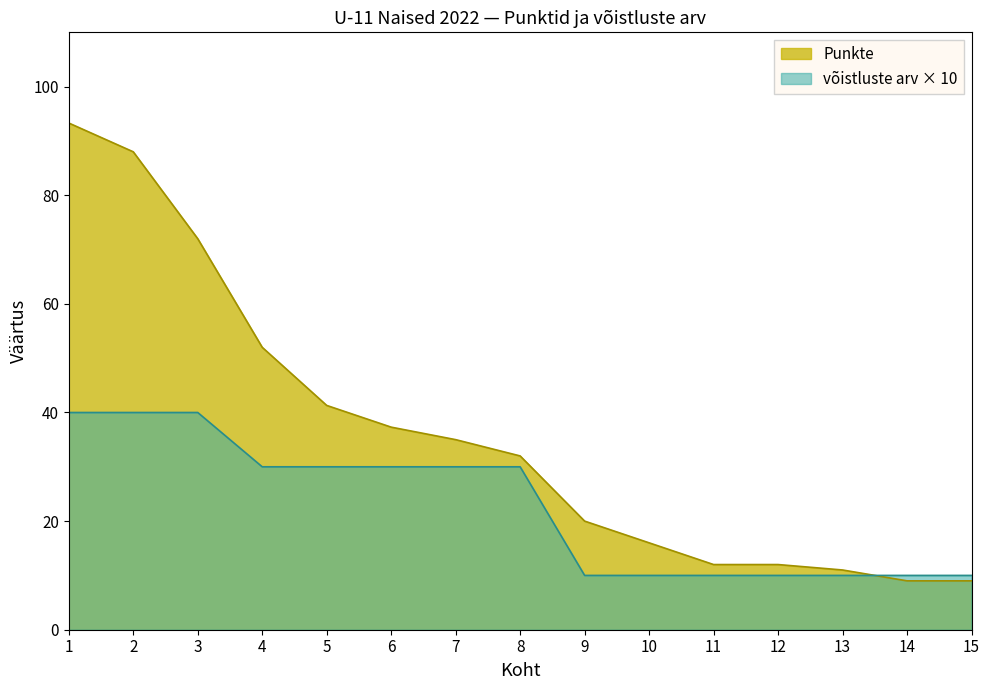

How many times do võistluste arv and Punkte cross each other?

1